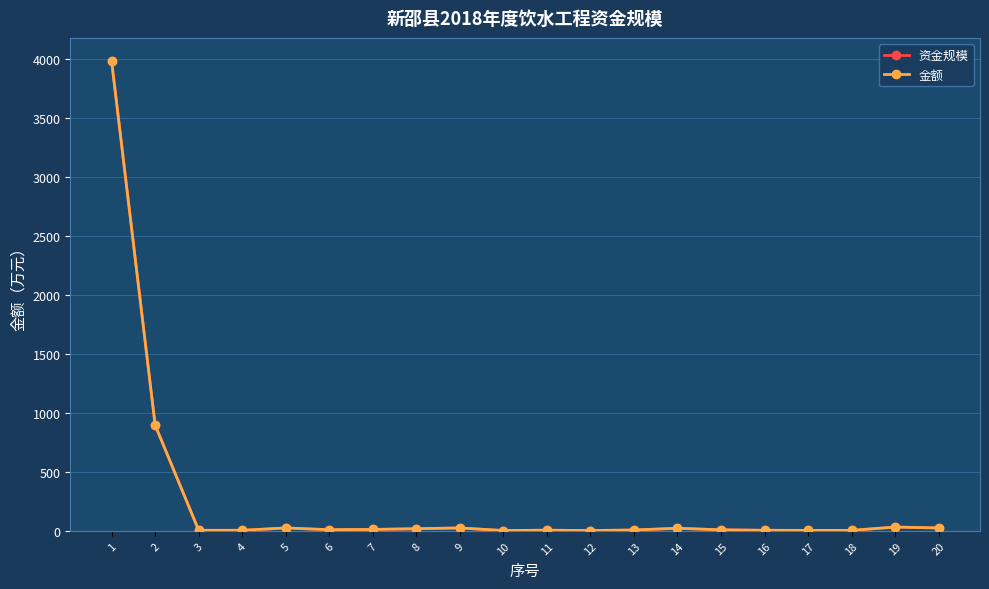

True or false: 资金规模 has more than 1 points higher than both neighbors.

True